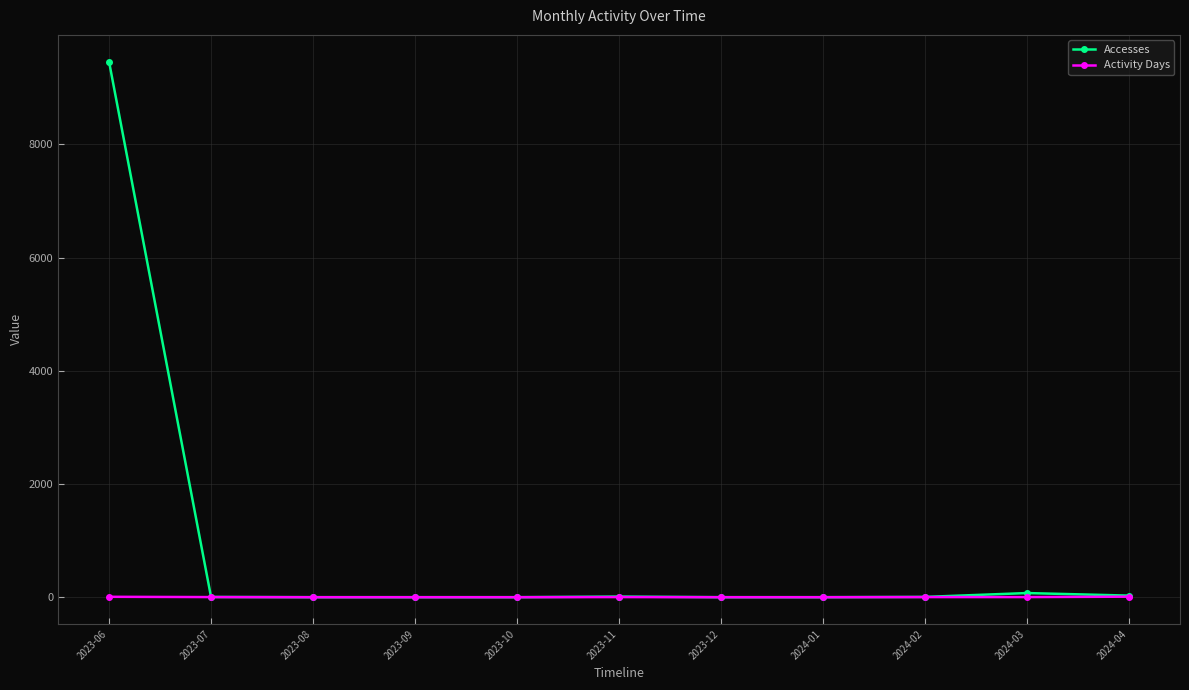

Is it true that Accesses equals 0 at 2023-10?

True